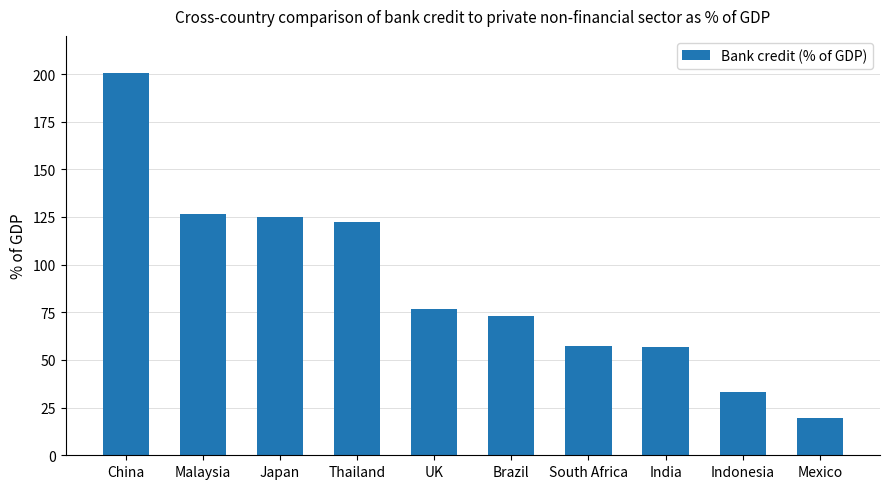

How many bars are there in total?

10